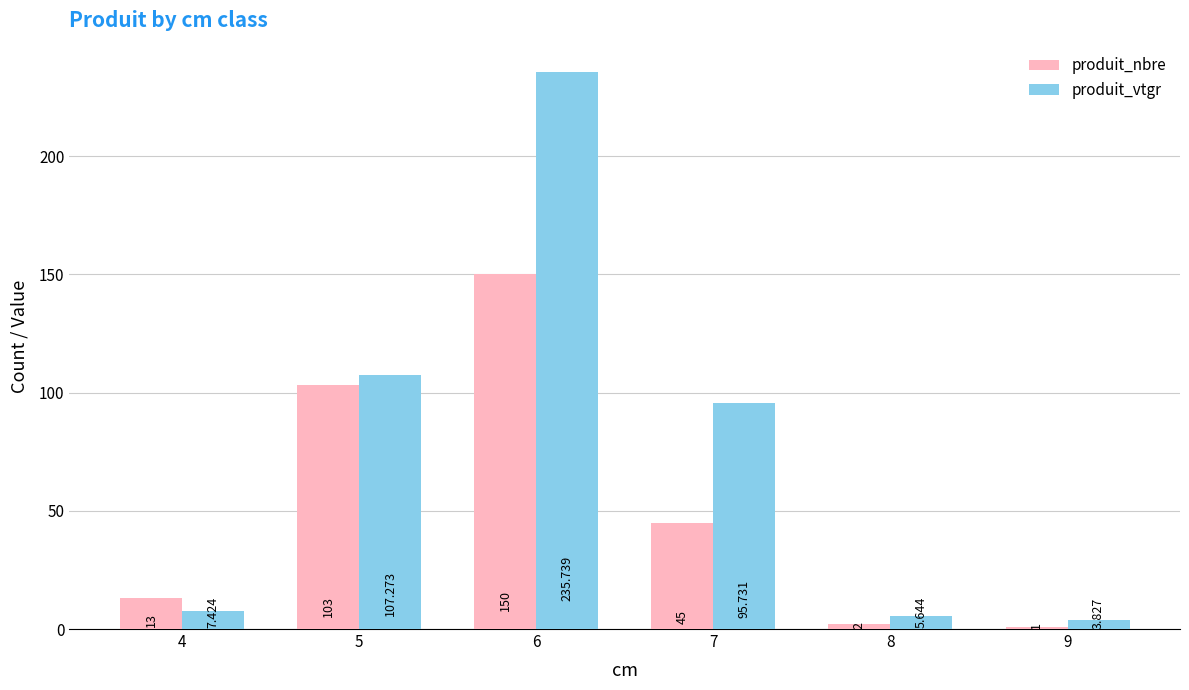

Which series has the widest spread of values?

produit_vtgr